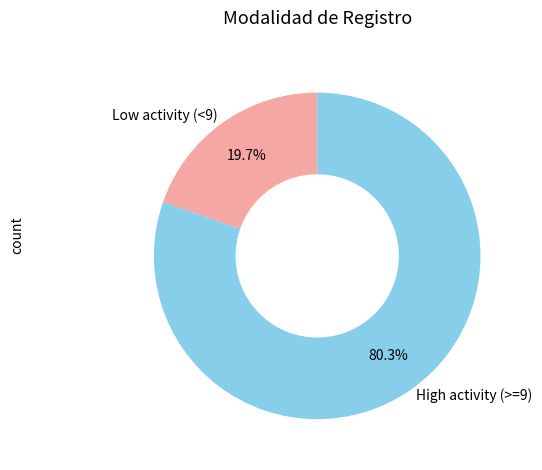

Which category accounts for the majority?

High activity (>=9)